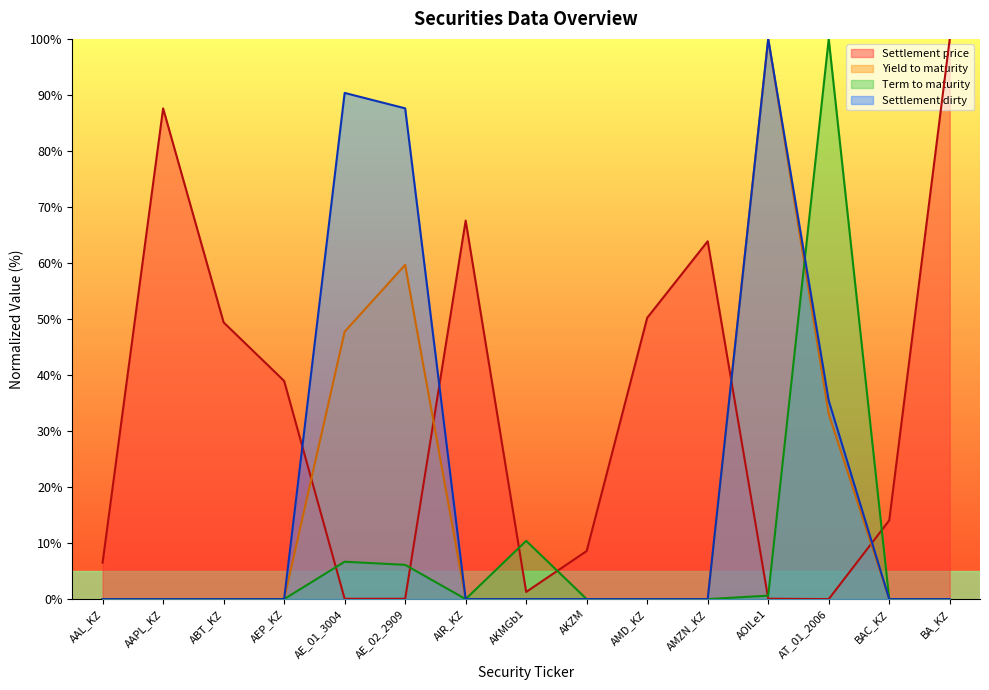

Which series ends up on top after the final intersection of Settlement price and Settlement dirty?

Settlement price